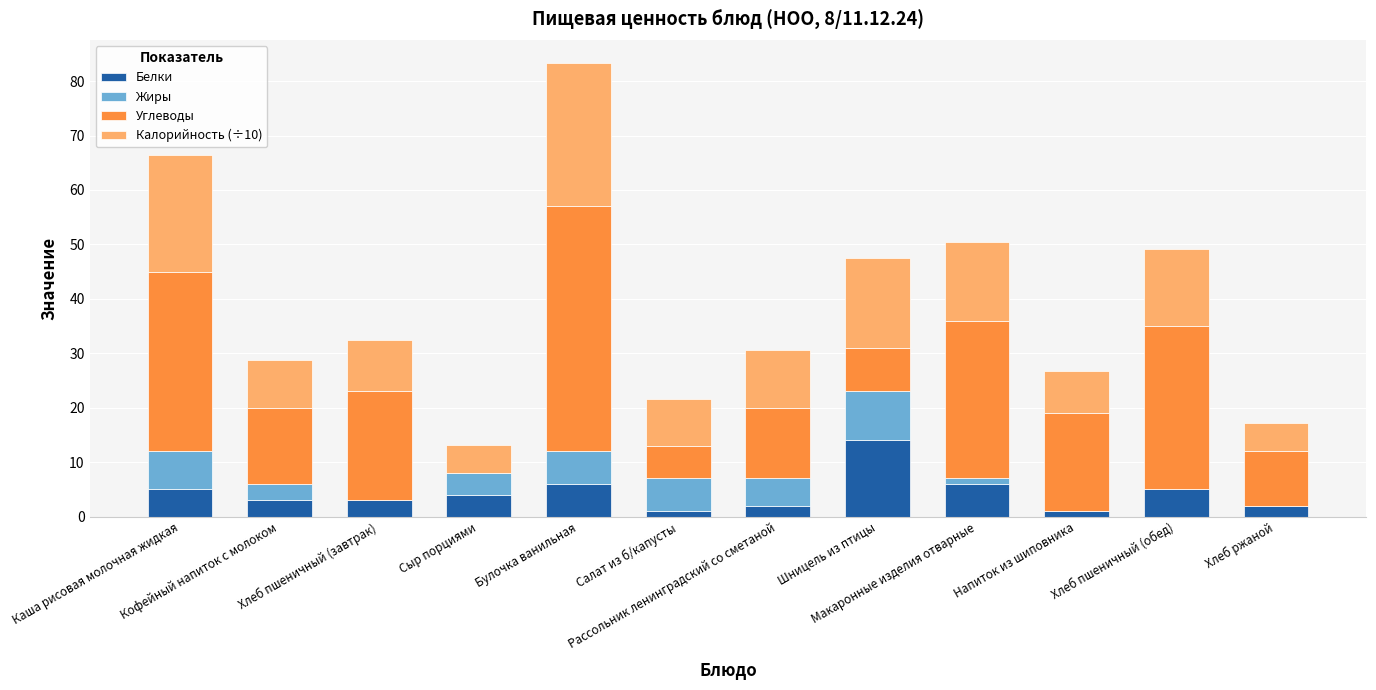

What is the maximum value for Белки?

14.0